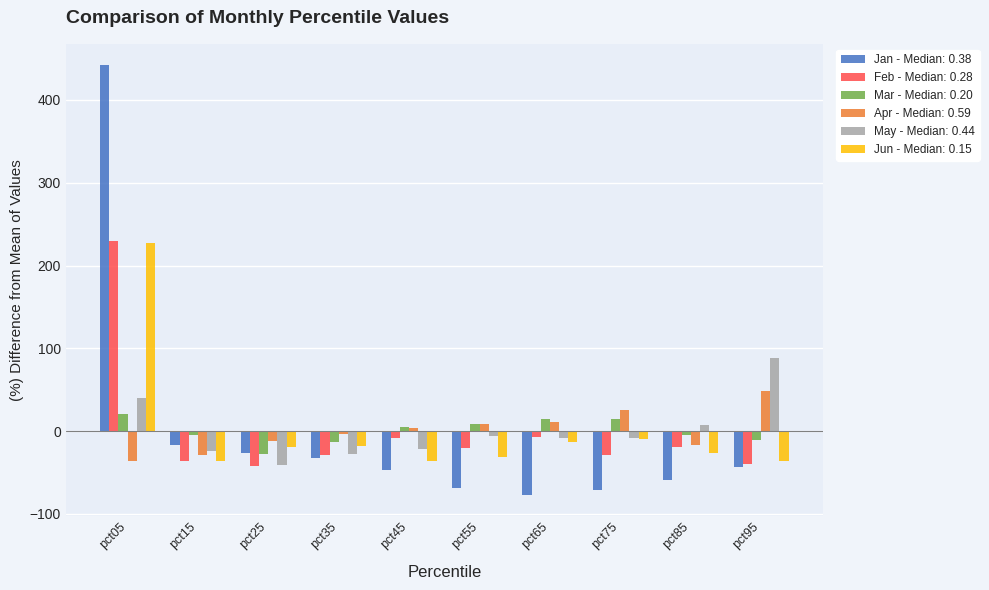

What is the highest value of the Apr - Median: 0.59 series?

48.2